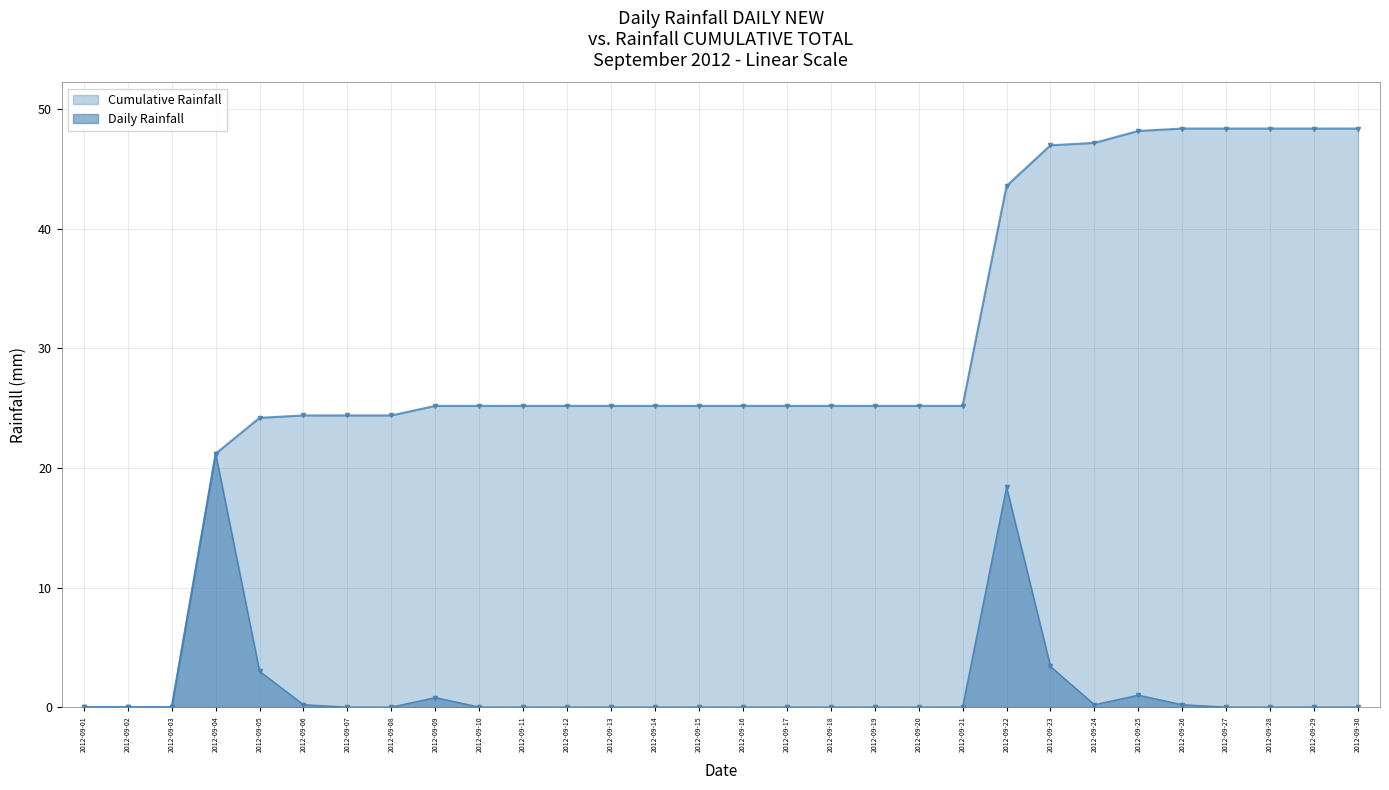

Reading left to right, list all the values displayed in this chart.

0.0	0.0	0.0	21.2	3.0	0.2	0.0	0.0	0.8	0.0	0.0	0.0	0.0	0.0	0.0	0.0	0.0	0.0	0.0	0.0	0.0	18.4	3.4	0.2	1.0	0.2	0.0	0.0	0.0	0.0